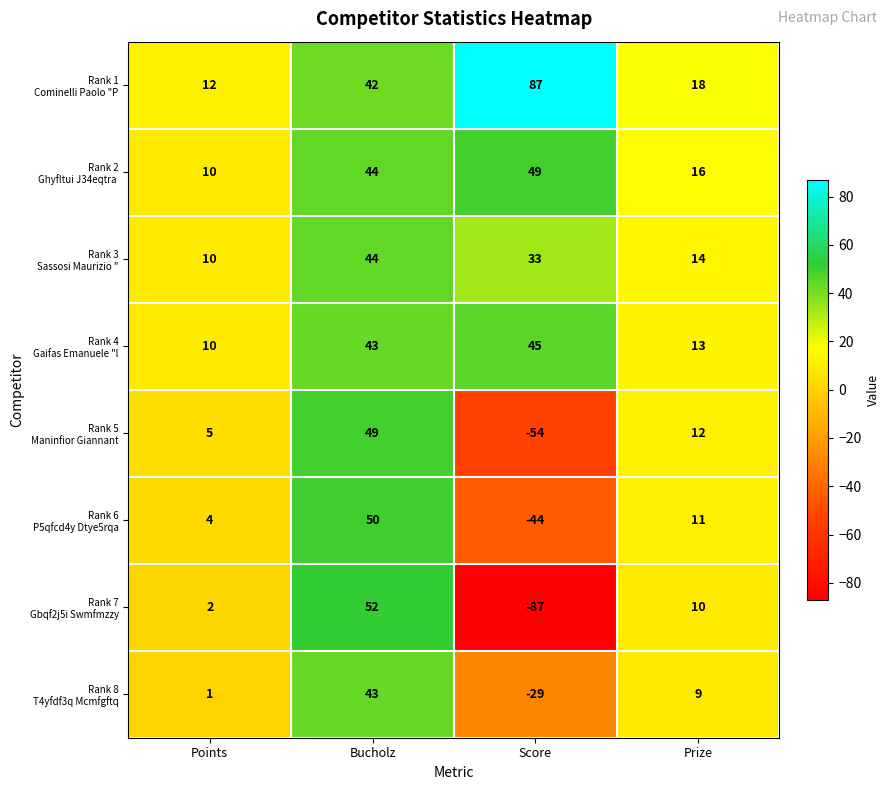

How many distinct data groups are displayed?

8